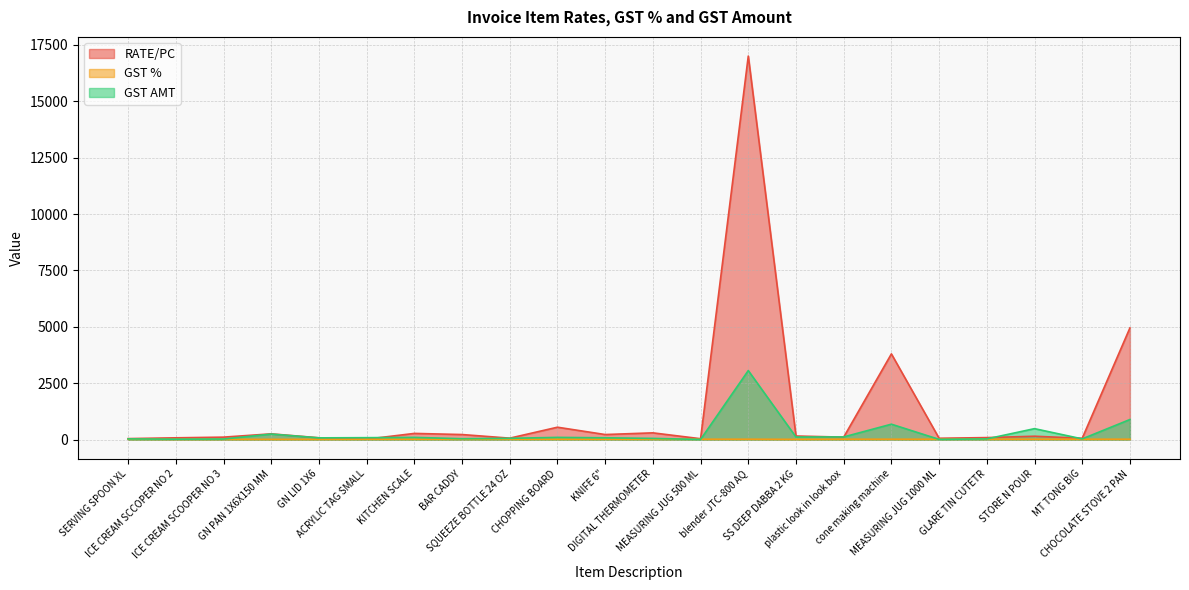

Reading right to left, list all the values displayed in this chart.

RATE/PC: 4950.0	60.0	150.0	90.0	60.0	3800.0	110.0	160.0	17000.0	40.0	300.0	225.0	550.0	65.0	225.0	275.0	20.0	81.0	256.0	110.0	80.0	45.0
GST %: 18.0	18.0	18.0	18.0	18.0	18.0	18.0	12.0	18.0	18.0	18.0	18.0	18.0	18.0	18.0	18.0	18.0	12.0	12.0	12.0	12.0	18.0
GST AMT: 891.0	32.4	486.0	32.4	10.8	684.0	118.8	115.2	3060.0	7.2	54.0	81.0	99.0	58.5	40.5	99.0	86.4	77.8	245.8	26.4	19.2	32.4